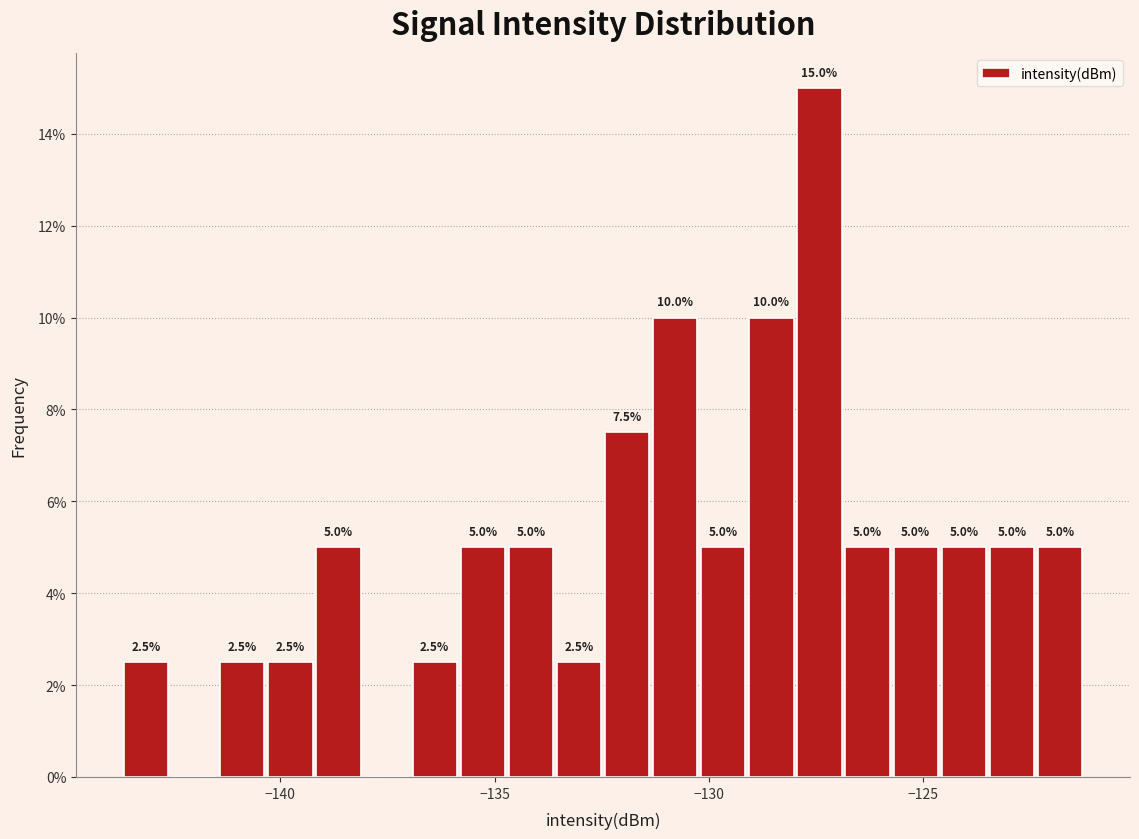

Read against the x-axis, roughly where is the centre of the tallest bar?

-127.5